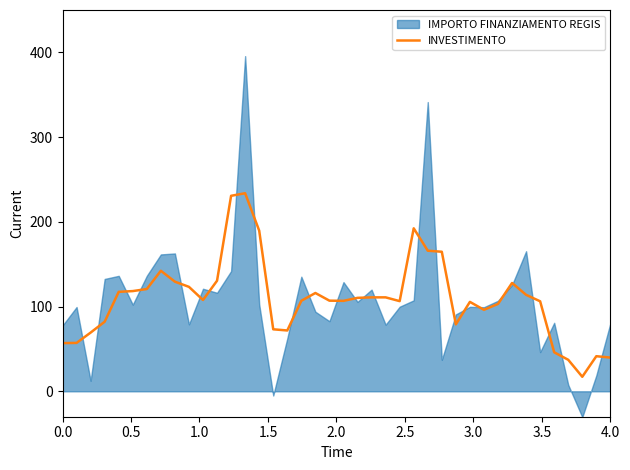

True or false: INVESTIMENTO has a value of 74.0 at 0.0.

False